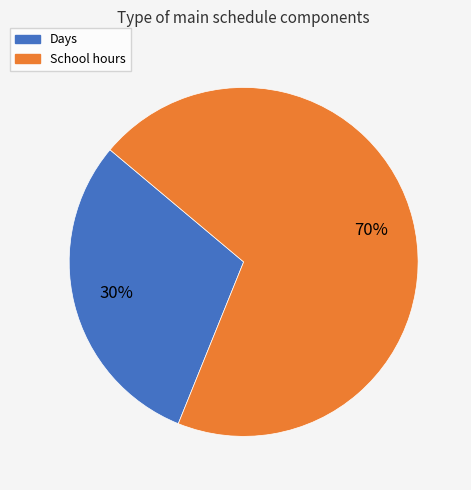

Count the number of slices in the pie.

2